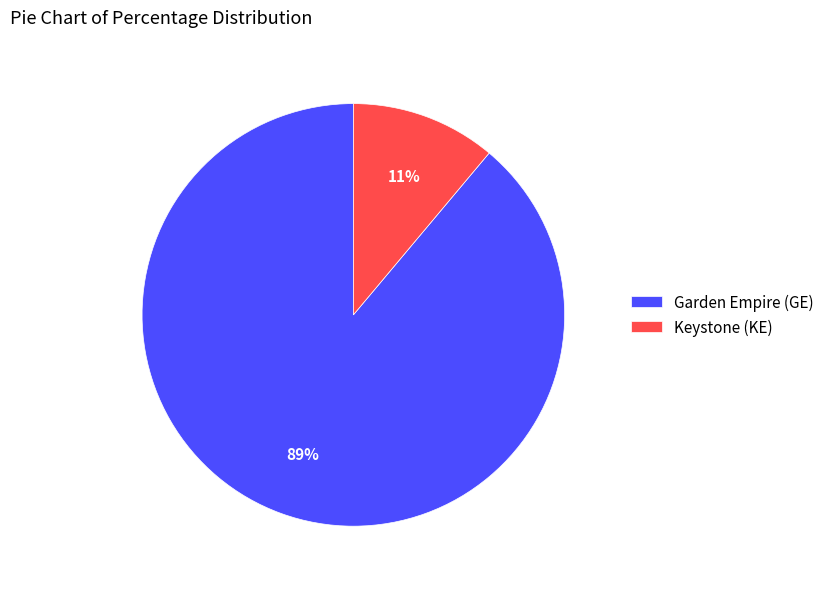

Which category has the smallest portion of the pie?

Keystone (KE)